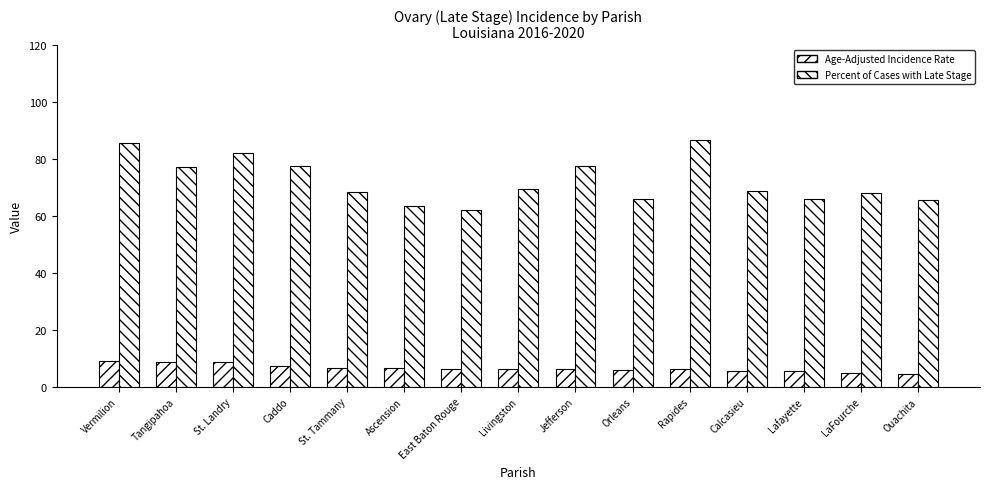

Which series has the largest total across all categories?

Percent of Cases with Late Stage